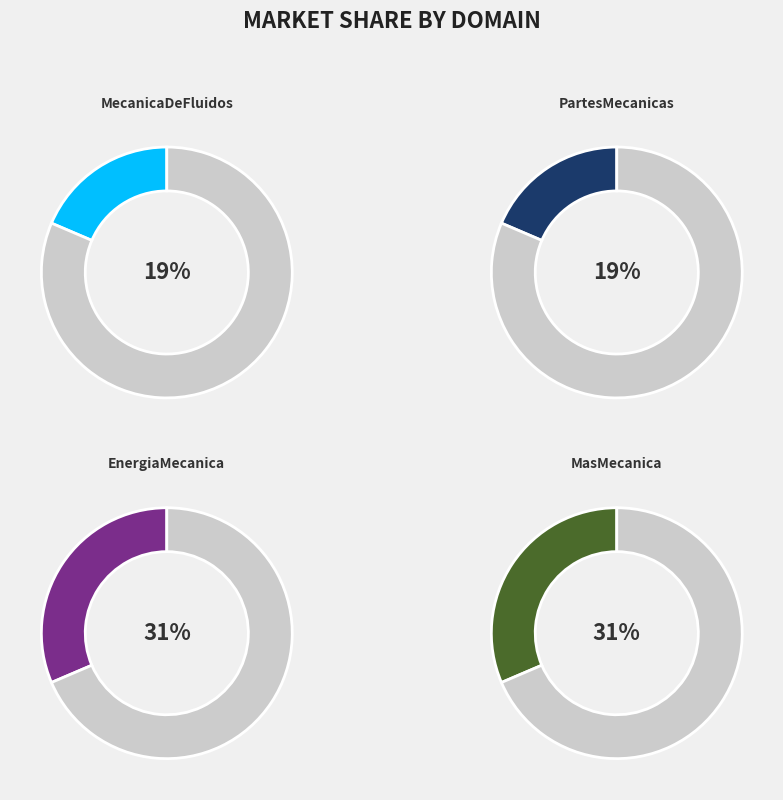

Does MasMecanica.com represent more than half of the total?

No